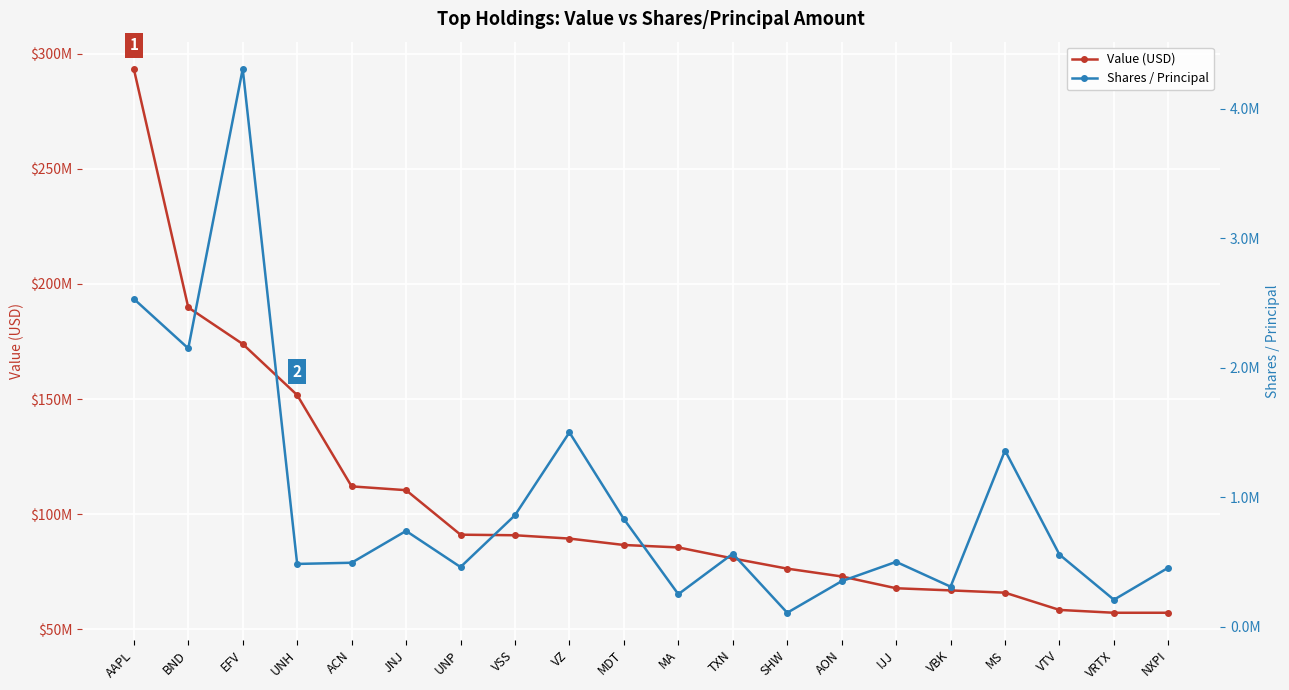

What is the sum of all Value (USD) values?

2078038000